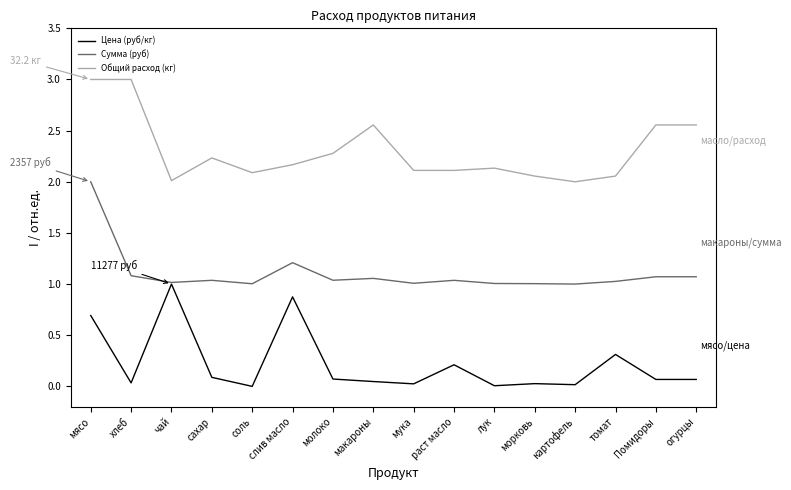

What position from the right is сахар?

13